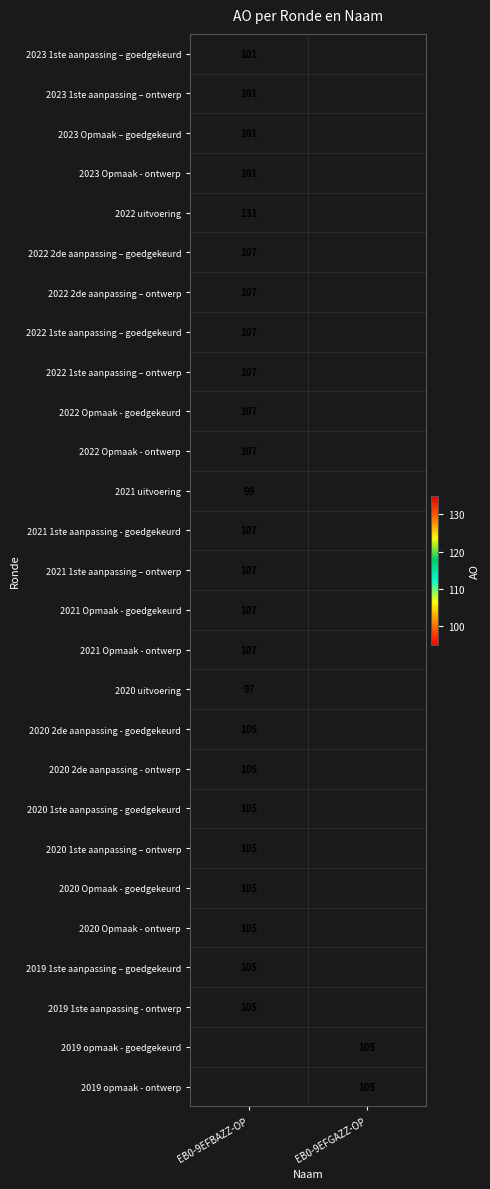

The 2020 uitvoering series shows 97 at EB0-9EFBAZZ-OP. True or false?

True